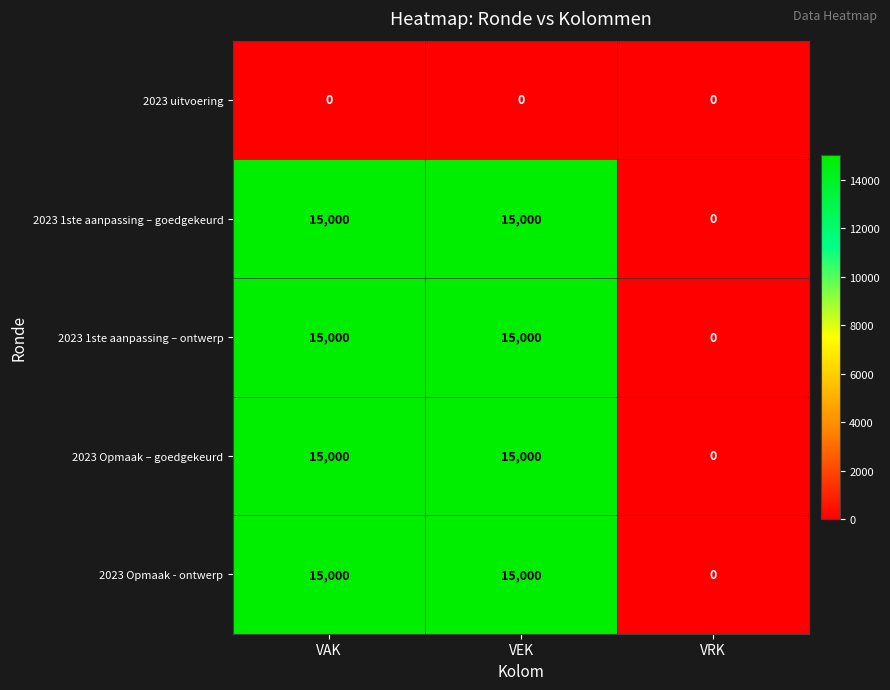

What is the average value of the 2023 1ste aanpassing – goedgekeurd series?

10000